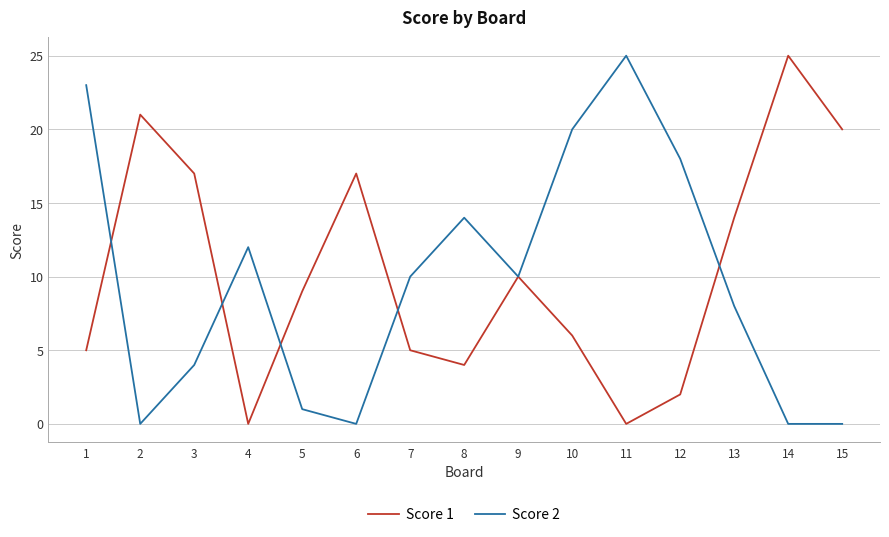

What is the spread (max minus min) of values at 11?

25